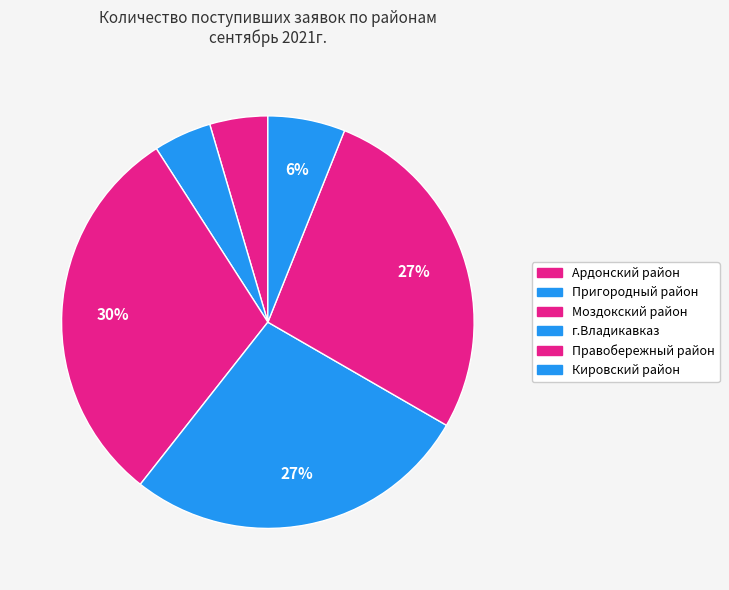

To the nearest percent, what is the difference between the largest and smallest slice percentages?

26%